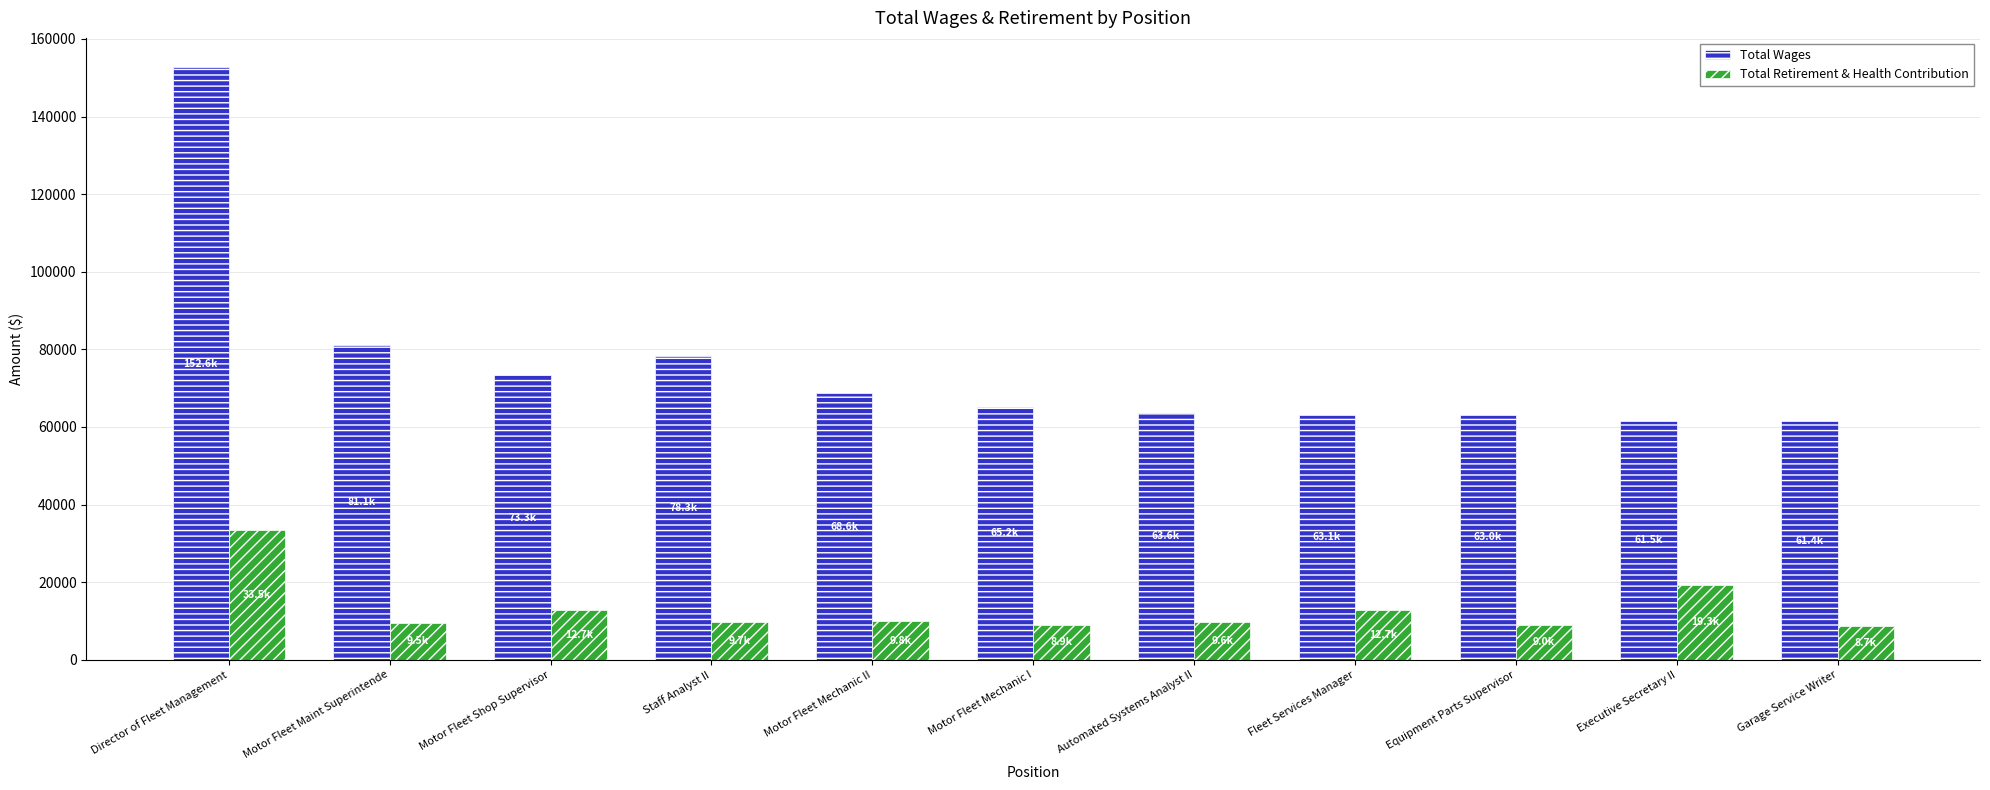

The value of Total Retirement & Health Contribution at Director of Fleet Management is 54530.7. True or false?

False